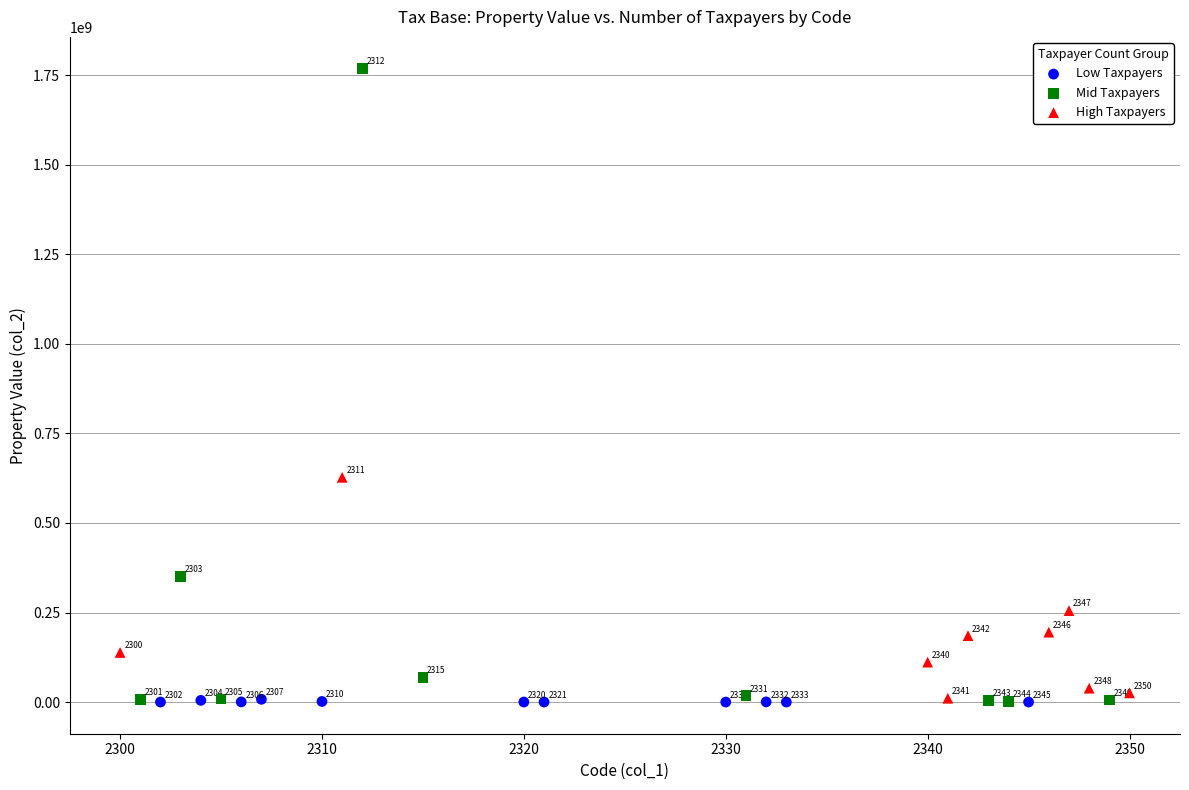

Which series has the largest Y range (max minus min)?

Mid Taxpayers